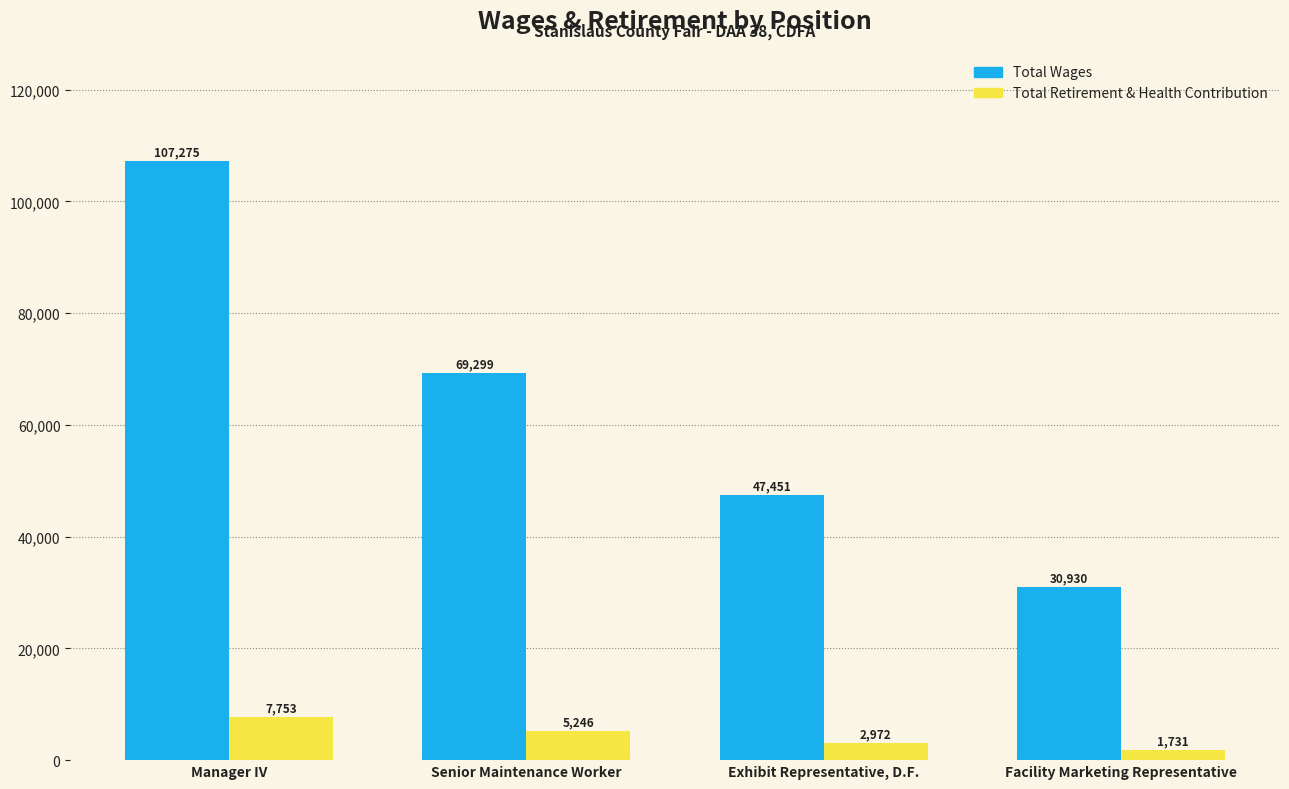

At which category is the sum across all series the highest?

Manager IV